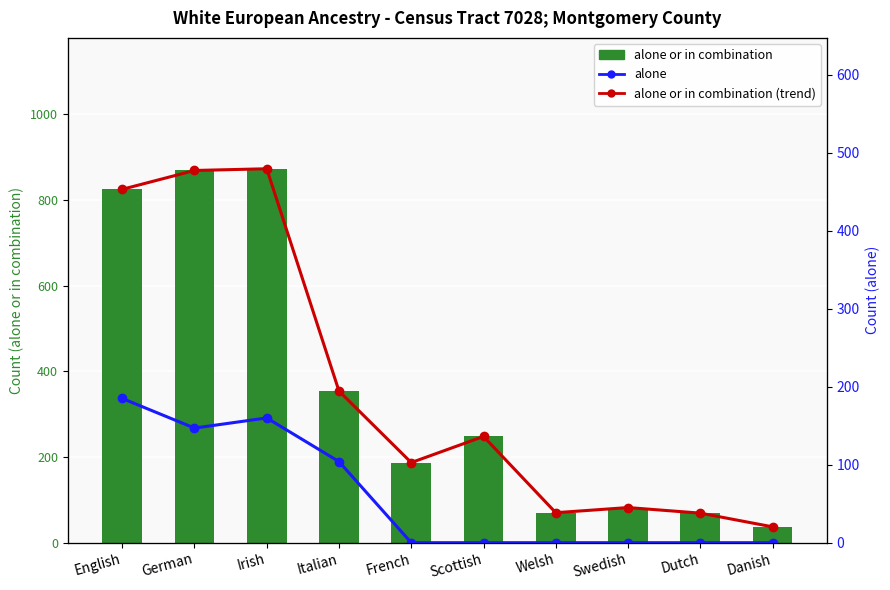

What is the sum of the alone or in combination values at Irish and French?

1060